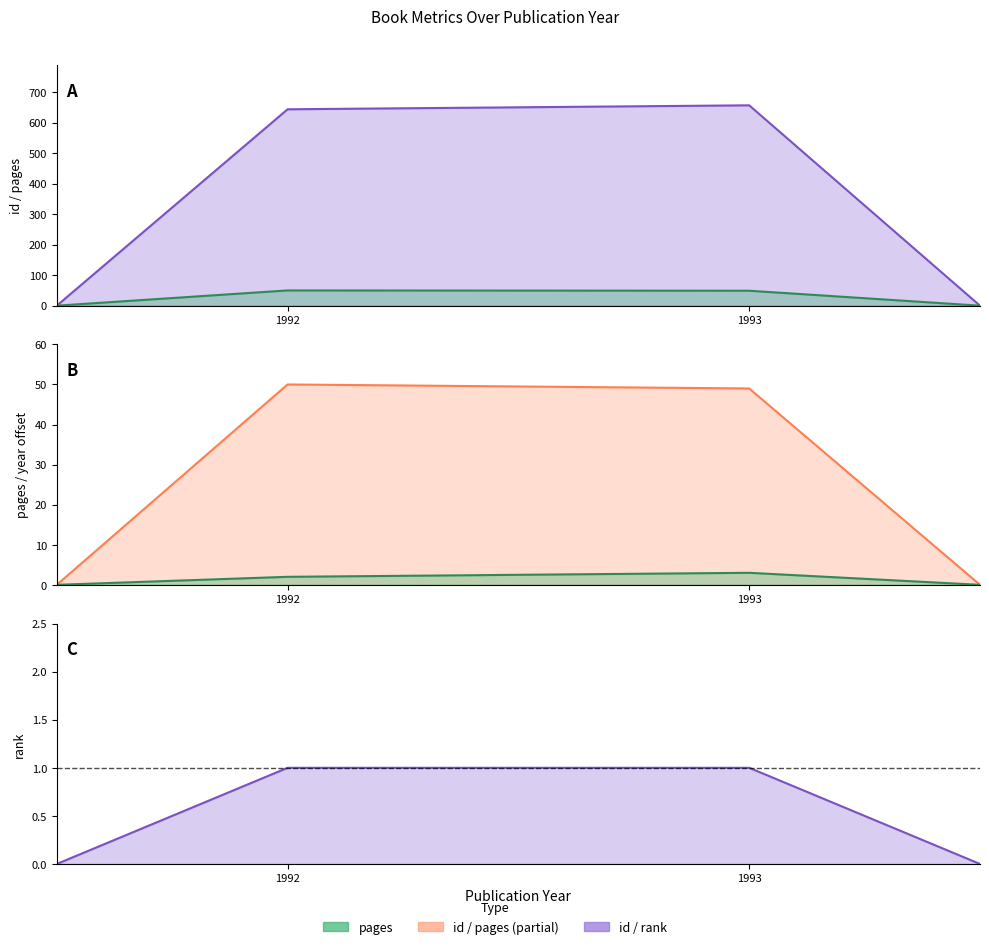

How many lines are shown in the chart?

4